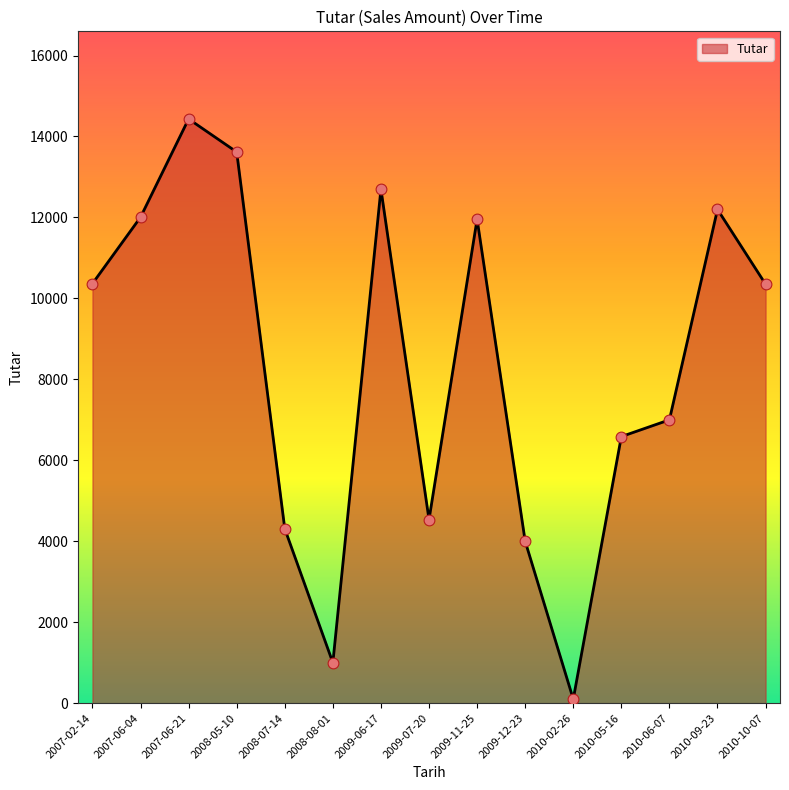

Between 2009-06-17 and 2007-06-21, which is larger?

2007-06-21